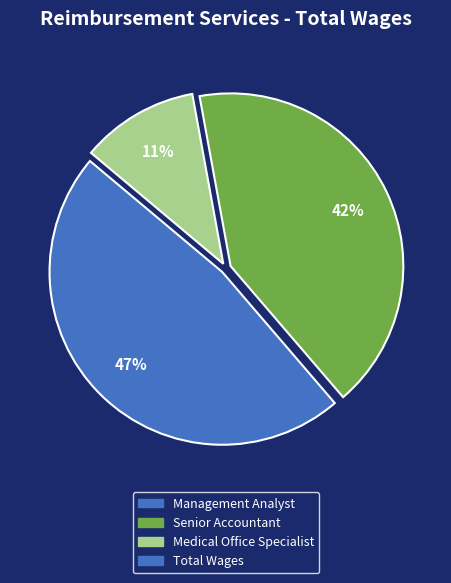

Does any single category account for the majority?

No